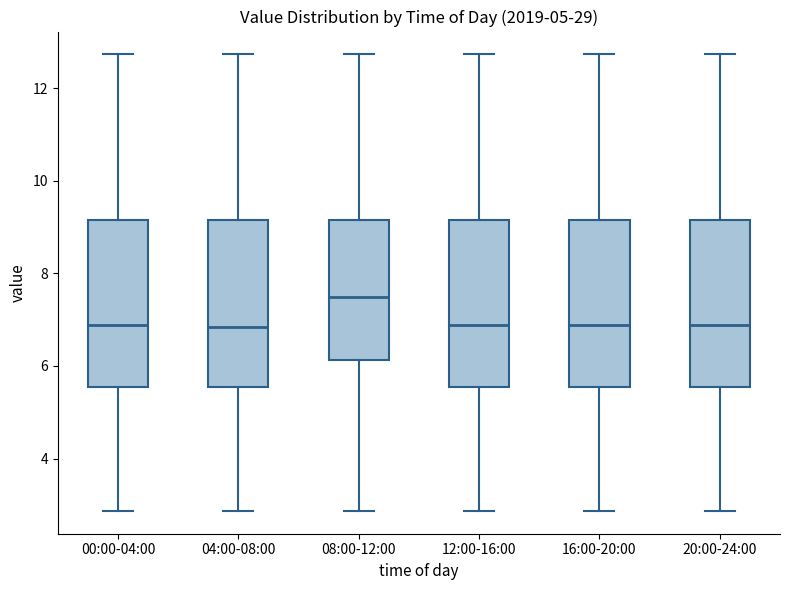

Where is the upper edge of the box for 04:00-08:00 on the y-axis? The values are not printed on the chart, so give them approximately, as read against the axis.

9.2